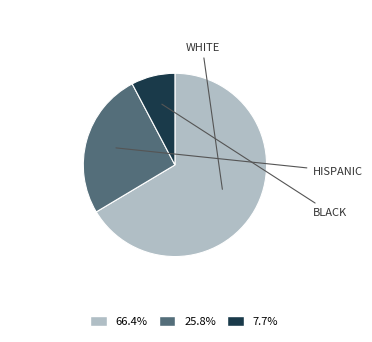

Is there any slice that represents more than half of the pie?

Yes